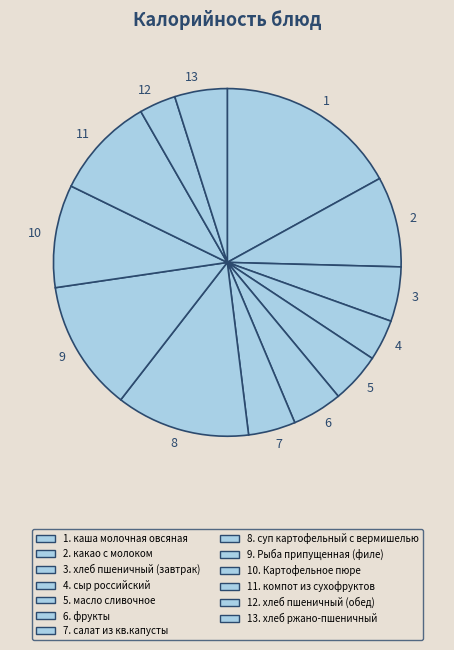

Which has a higher value, 4 or 13?

13